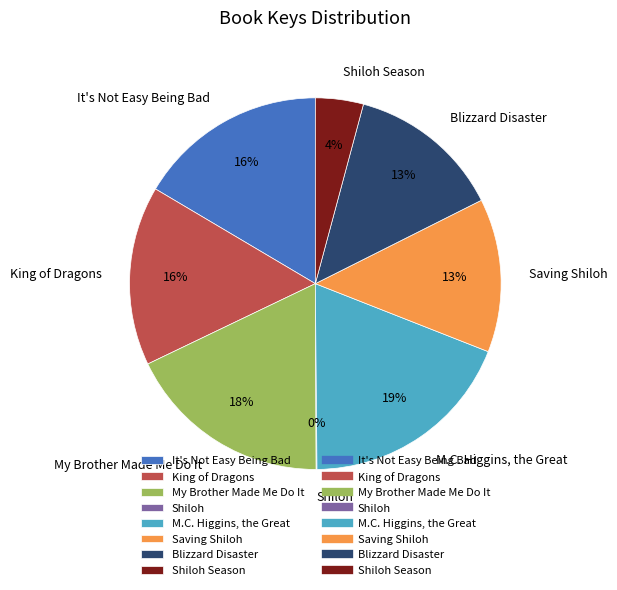

Is Blizzard Disaster the majority of the pie?

No